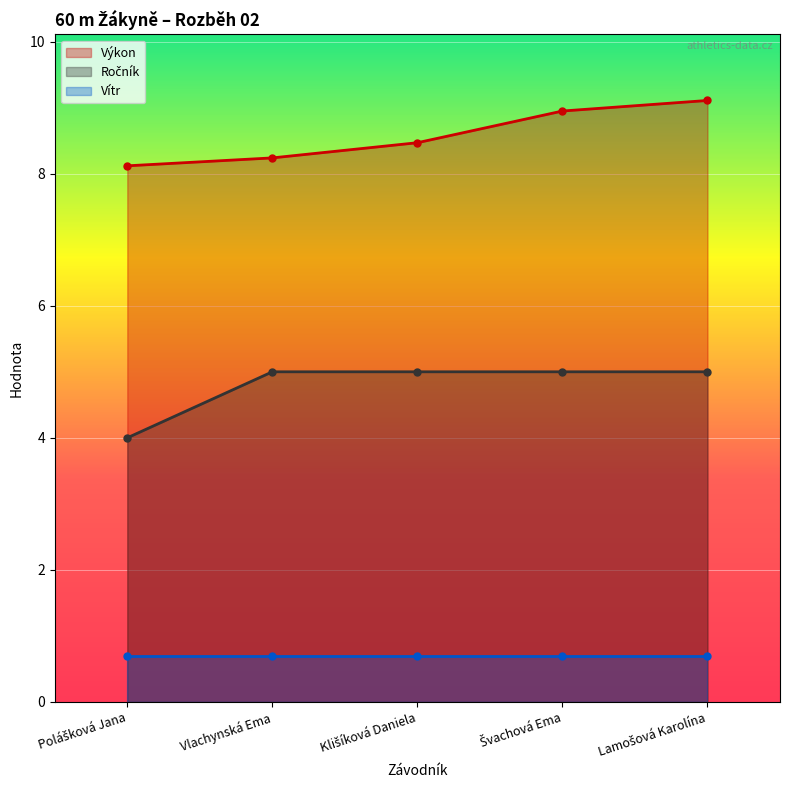

Does the chart display data point markers on the line(s)?

Yes